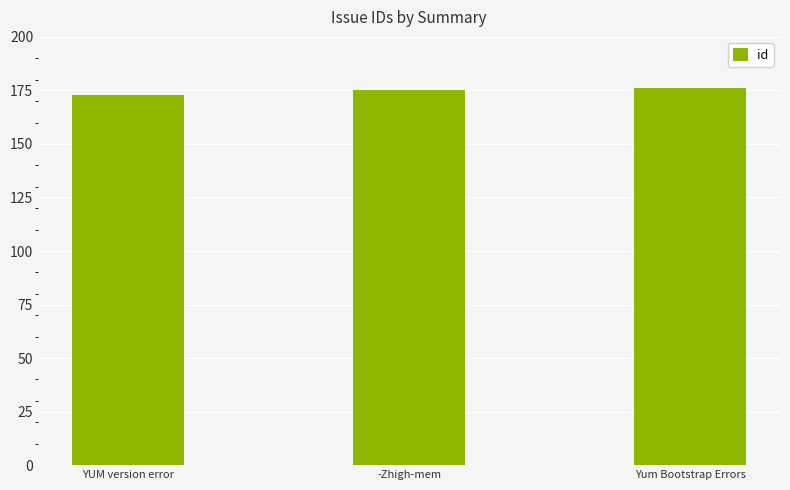

Is it true that the value at Yum Bootstrap Errors is 176?

True